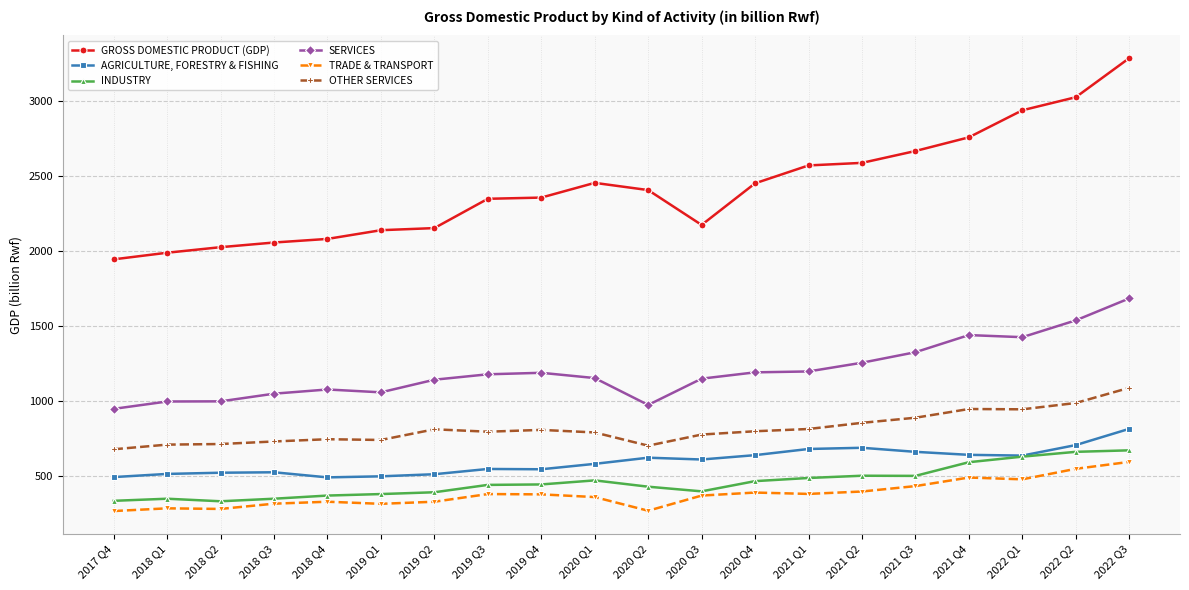

What is the smallest value displayed?

269